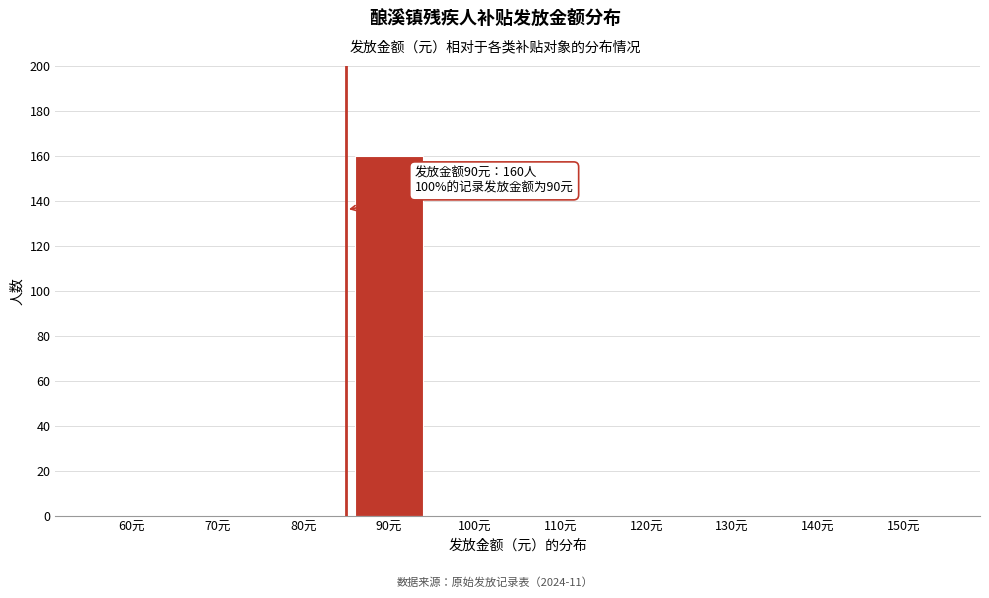

Reading left to right, extract all data points from this chart.

60元=0	70元=0	80元=0	90元=160	100元=0	110元=0	120元=0	130元=0	140元=0	150元=0